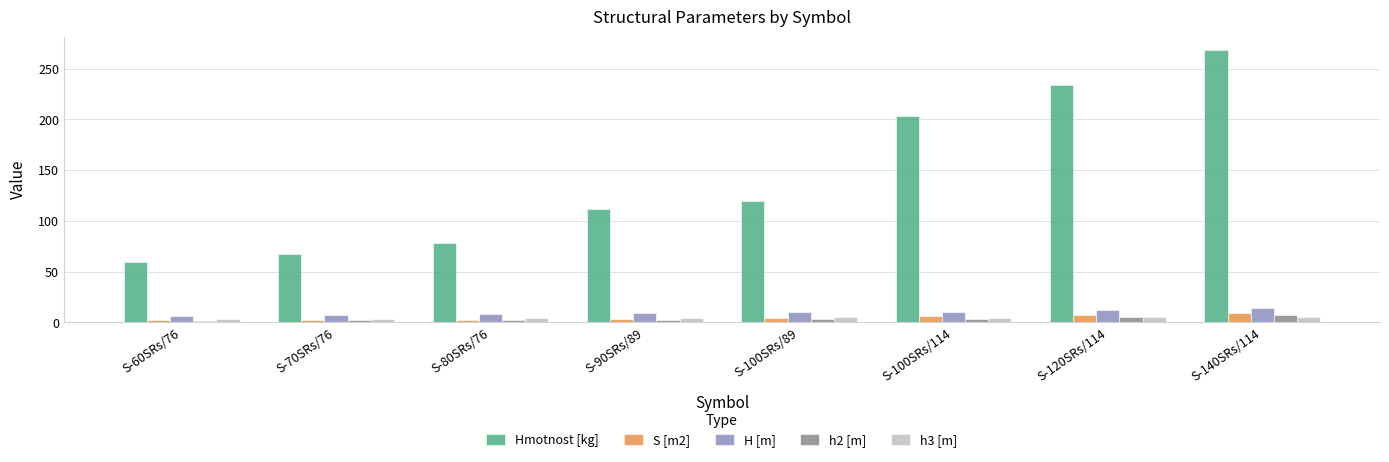

True or false: Hmotnost [kg] has a value of 120.0 at S-100SRs/89.

True